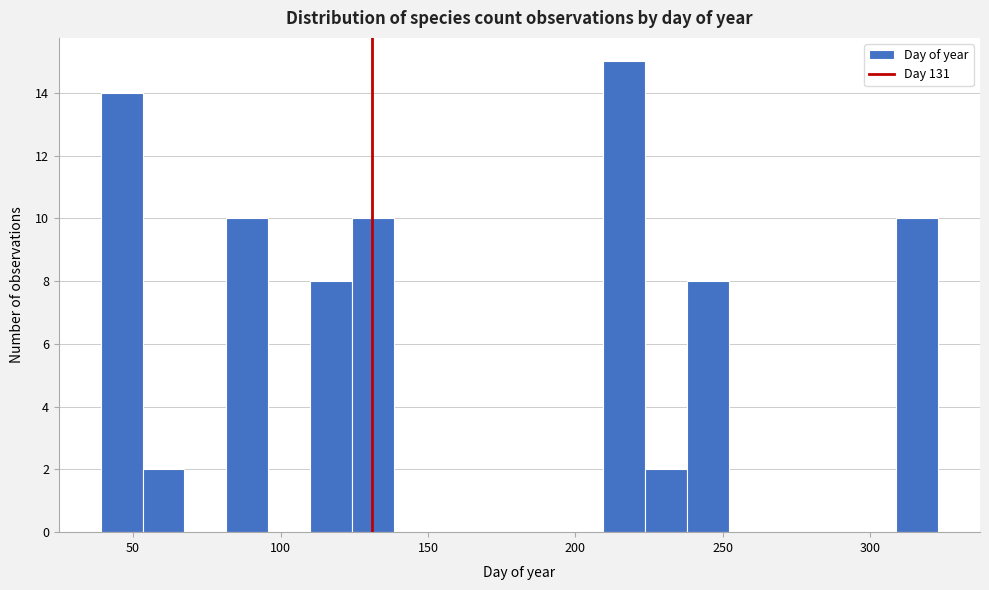

Read against the x-axis, roughly where is the centre of the tallest bar?

215